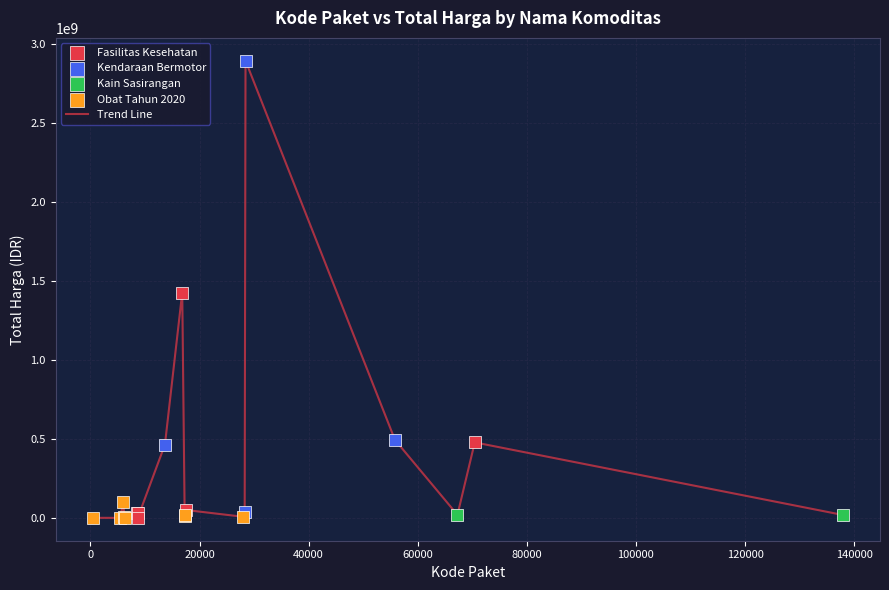

What is the maximum value shown in the chart?

2892122000